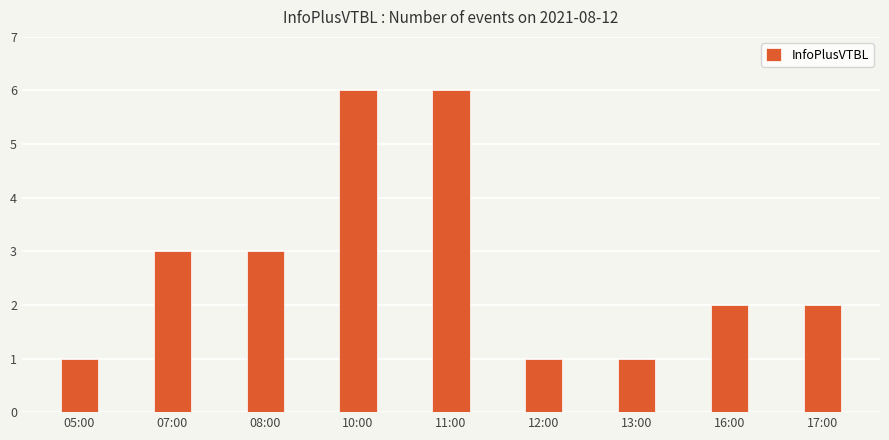

How many data points does each series have?

9